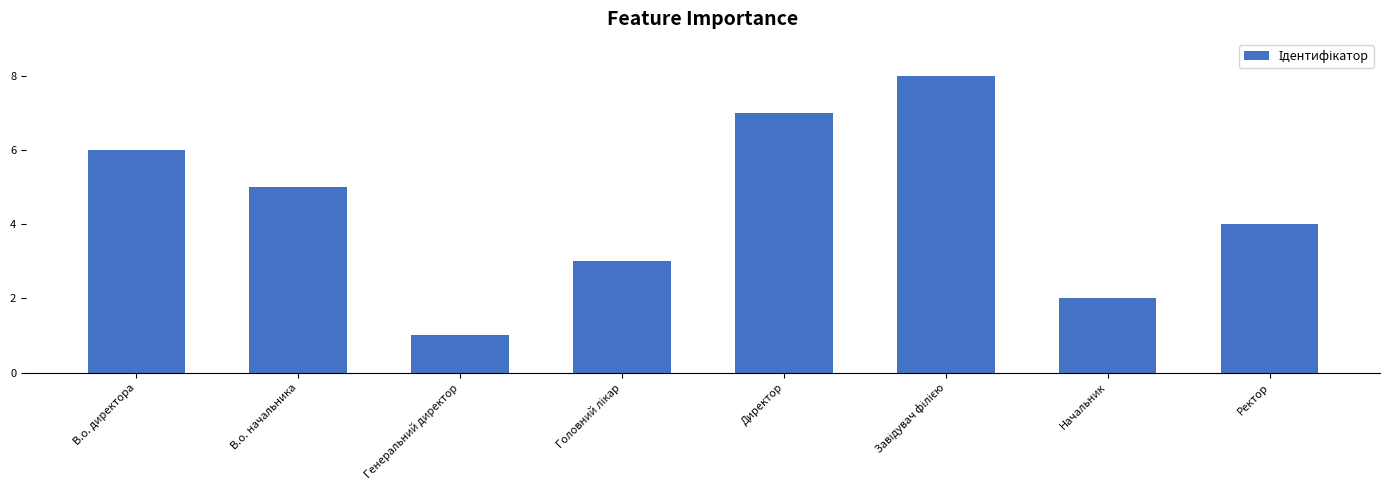

What value does the data have at В.о. начальника?

5